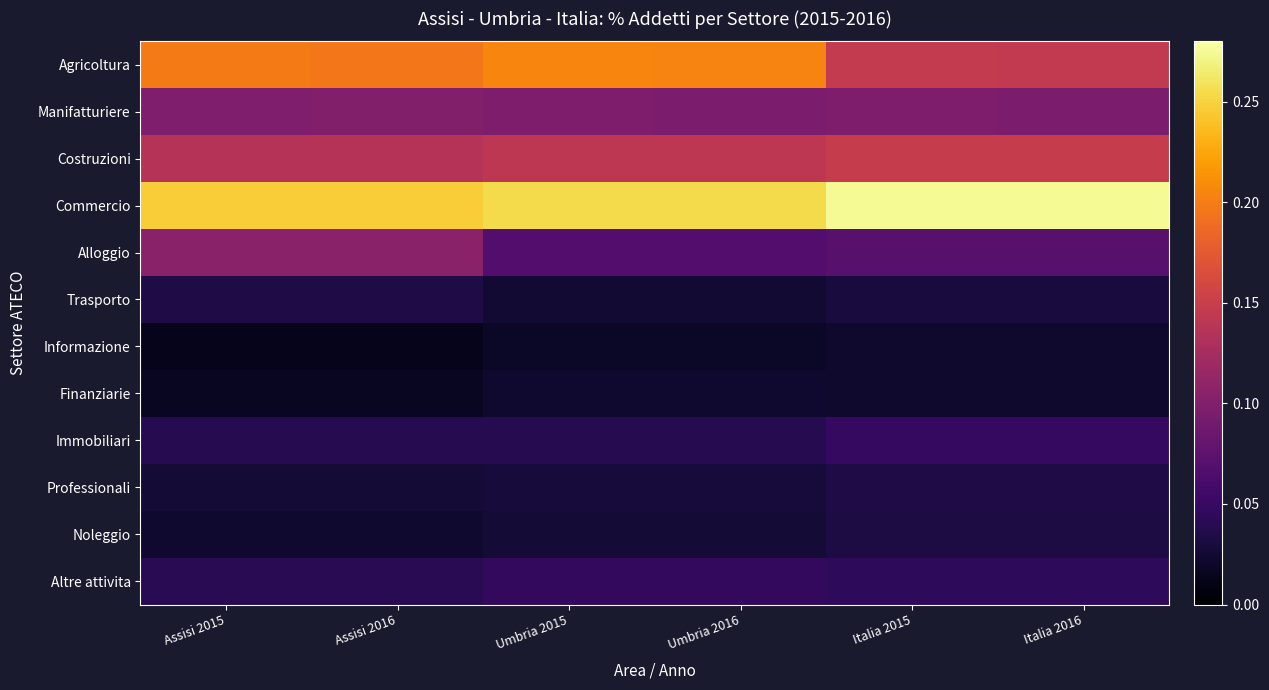

What is the total value across all series at Assisi 2016?

1.0